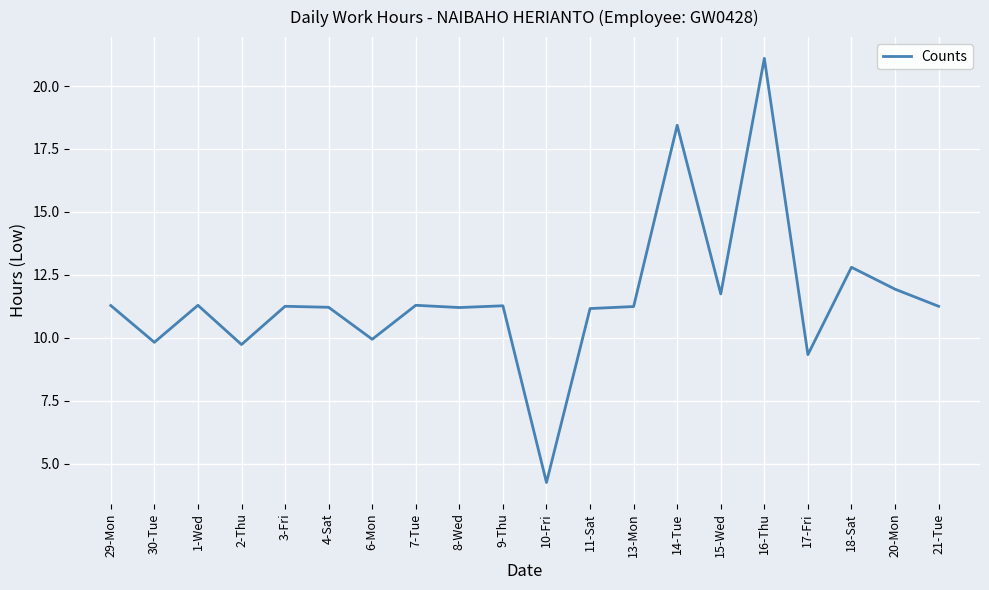

What is the ratio of the value at 9-Thu to the value at 18-Sat?

0.9